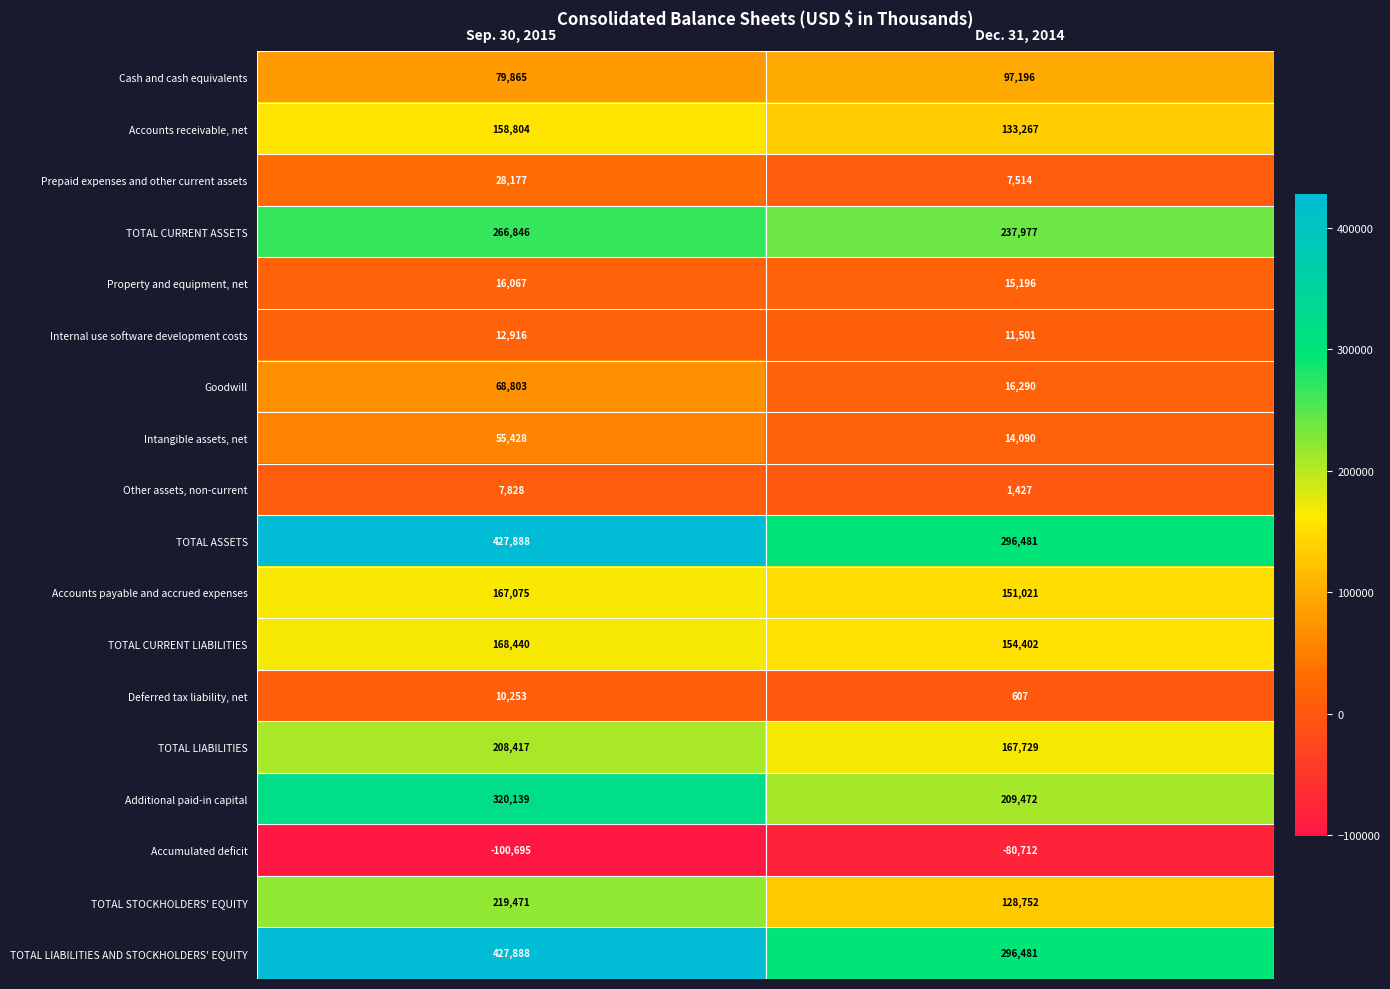

List the labels in order of Intangible assets, net value, largest first.

Sep. 30, 2015, Dec. 31, 2014